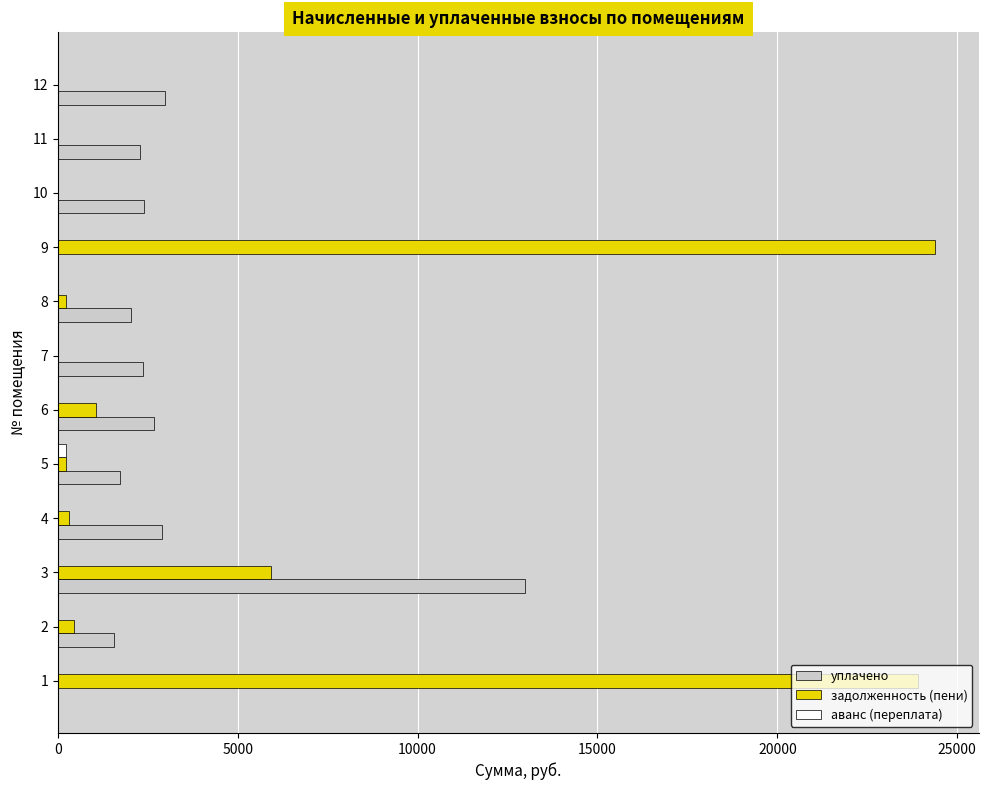

The value of уплачено at 12 is 1788.7. True or false?

False